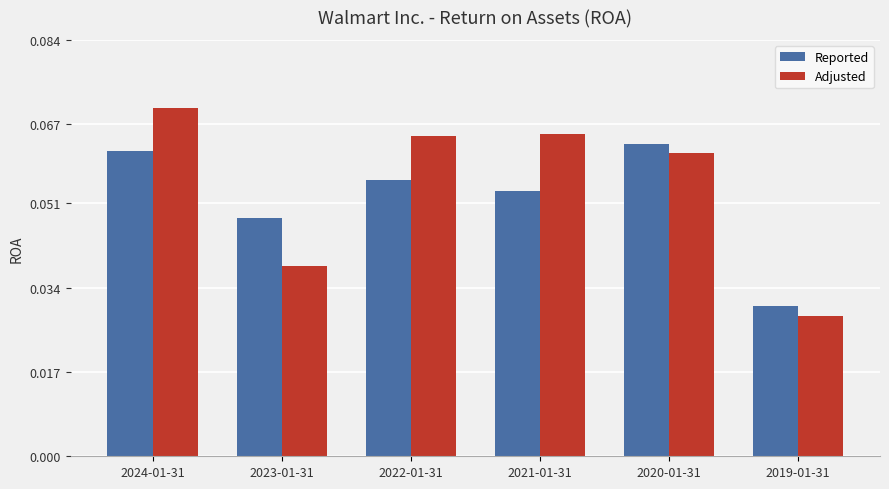

Which series has the largest range (max minus min)?

Adjusted